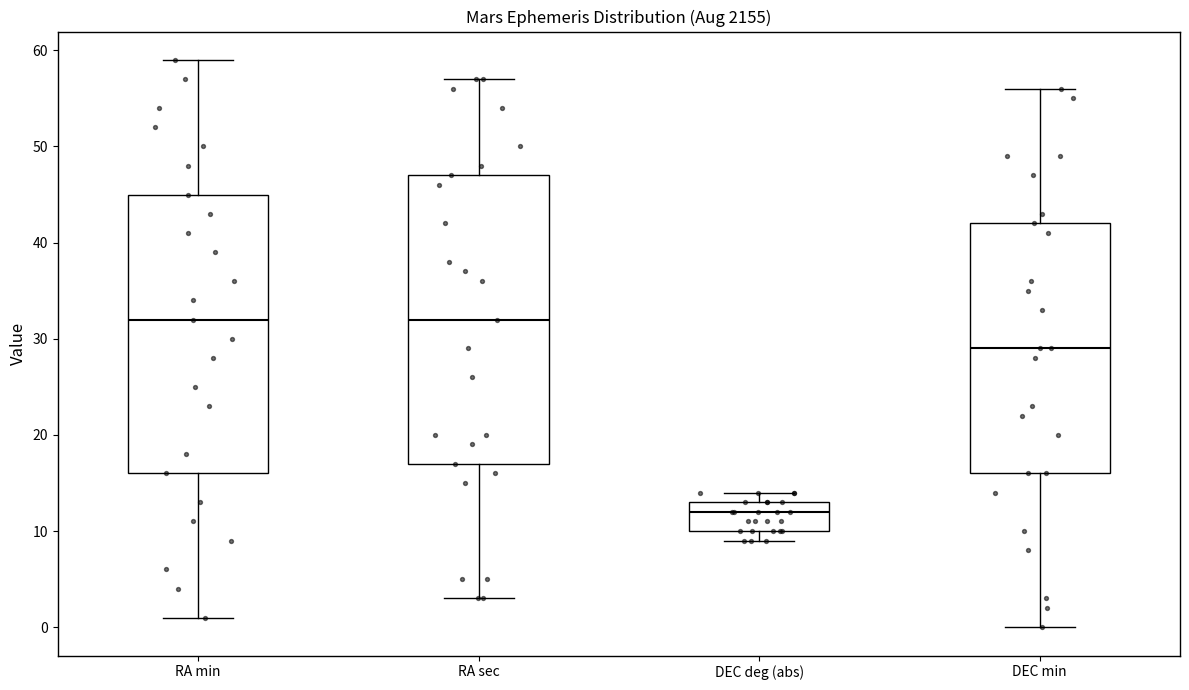

Reading left to right, read every box against the y-axis: the position of its median line, the range the box covers, and the ends of its whiskers. The values are not printed on the chart, so give them approximately, as read against the axis.

RA min: median 32, box 16 to 45, whiskers 1 to 59
RA sec: median 32, box 17 to 47, whiskers 3 to 57
DEC deg (abs): median 12, box 10 to 13, whiskers 9 to 14
DEC min: median 29, box 16 to 42, whiskers 0 to 56